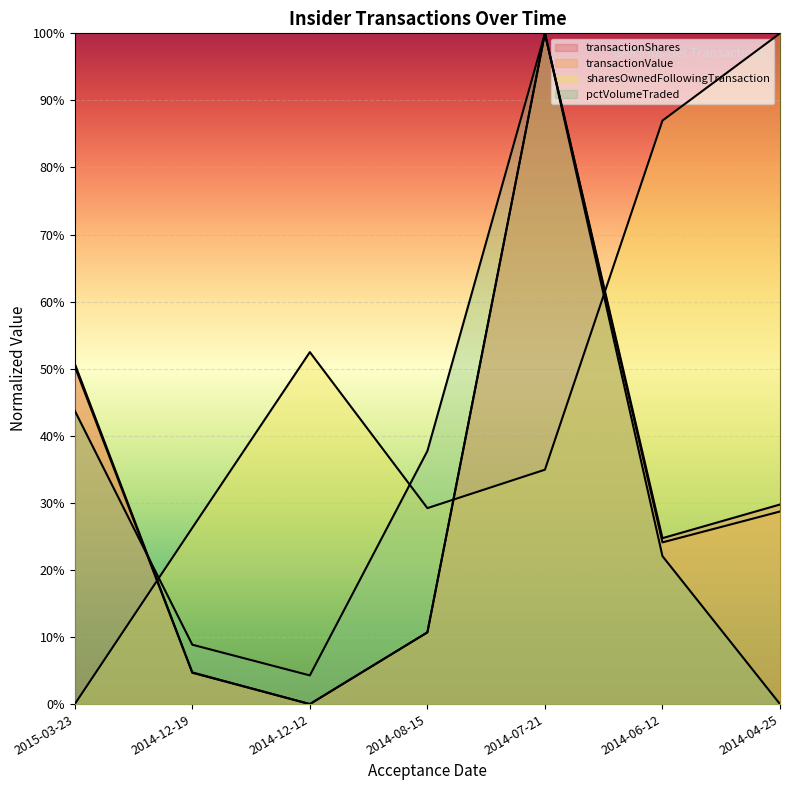

How many interior local valleys does the transactionValue series have?

2